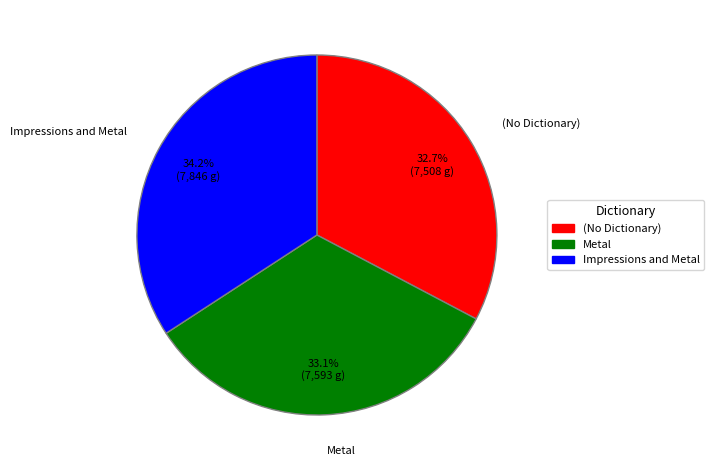

Is there any slice that represents more than half of the pie?

No